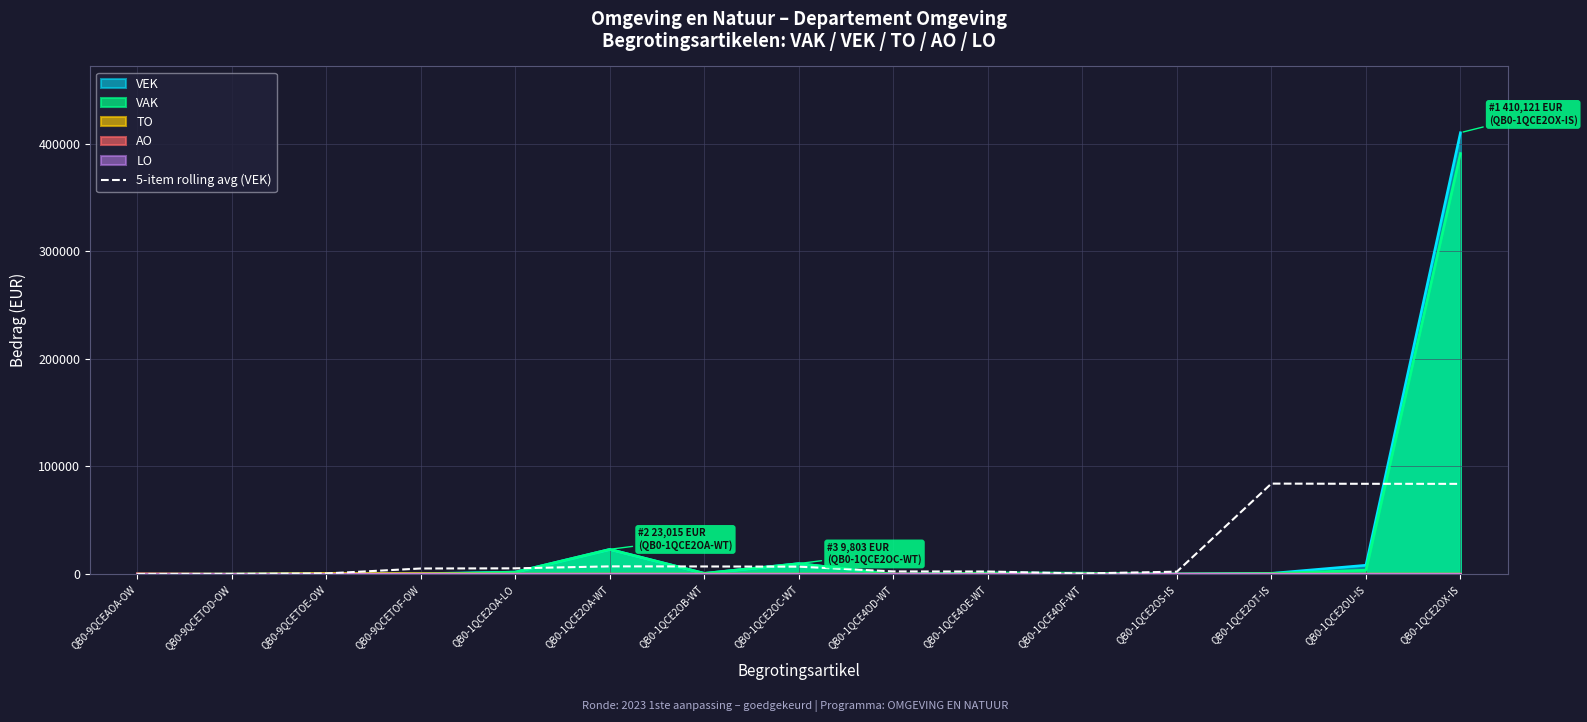

Where is VAK nearest to the value 195418?

QB0-1QCE2OA-WT